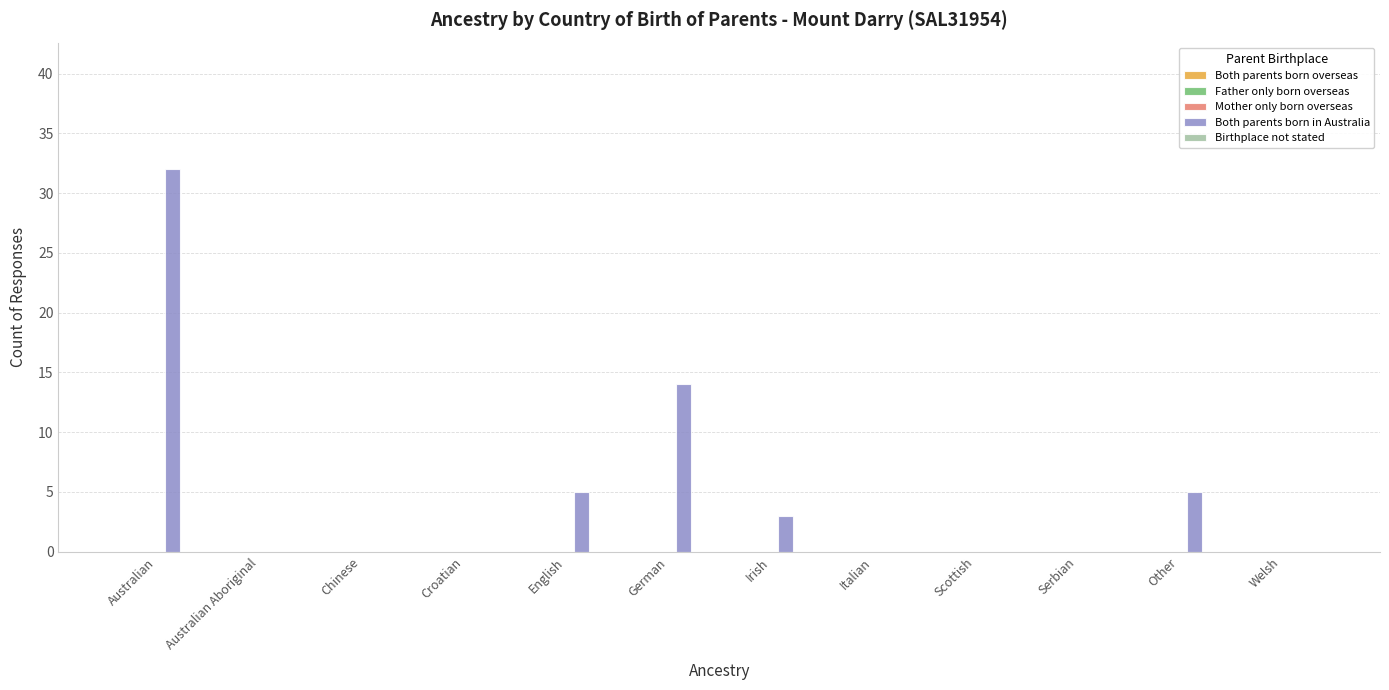

What is the sum of all values?

59